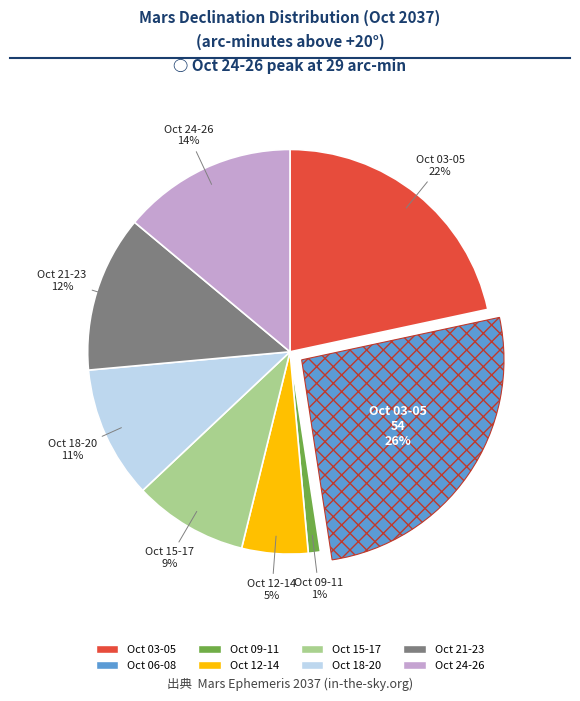

Which slice is the smallest?

Oct 09-11